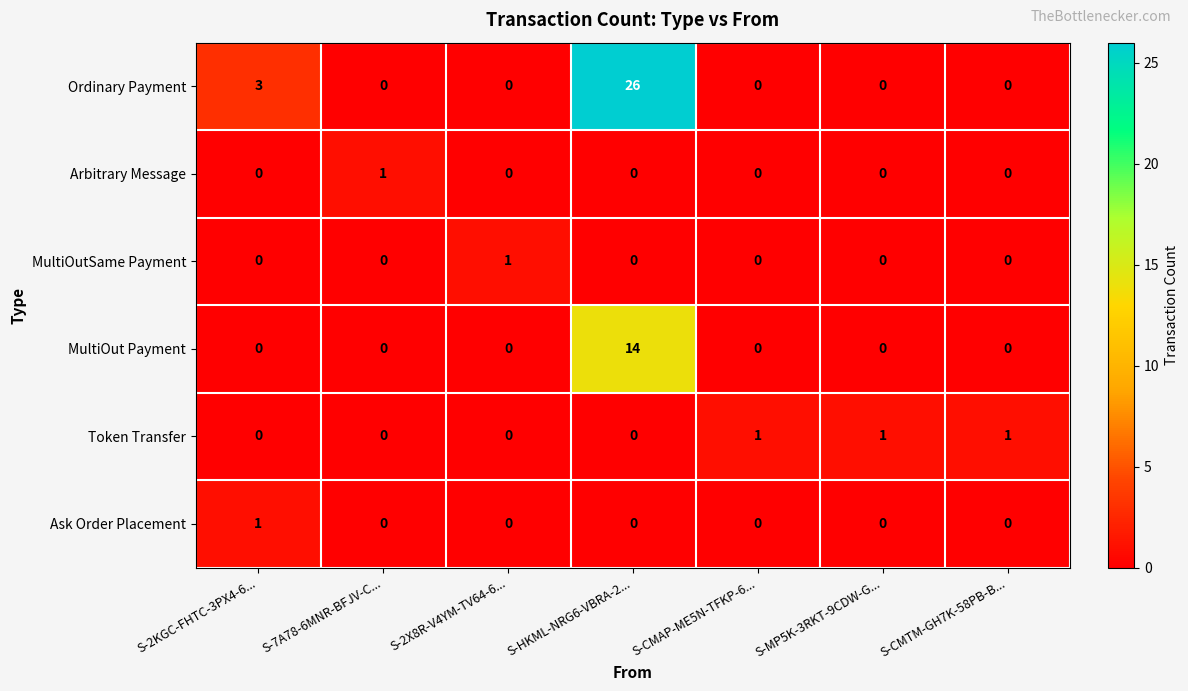

At how many categories does at least one series exceed 2?

2